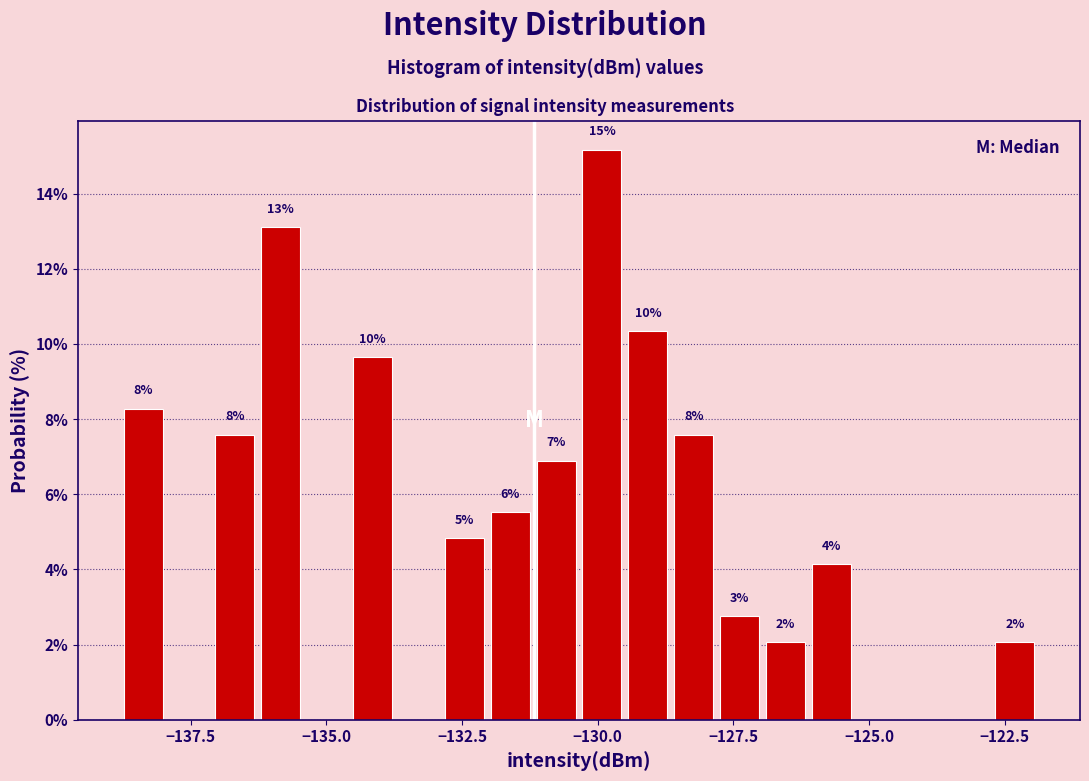

Read against the x-axis, roughly where is the centre of the tallest bar?

-130.0